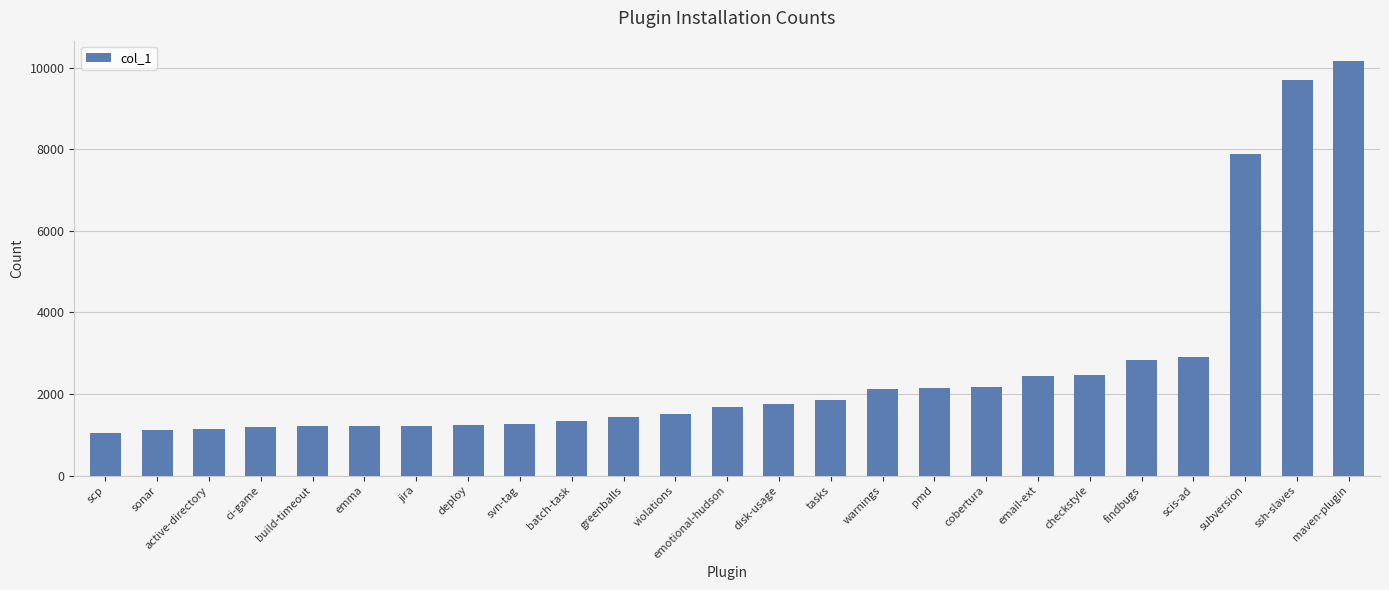

The chart shows a value of 2457 at checkstyle. True or false?

True